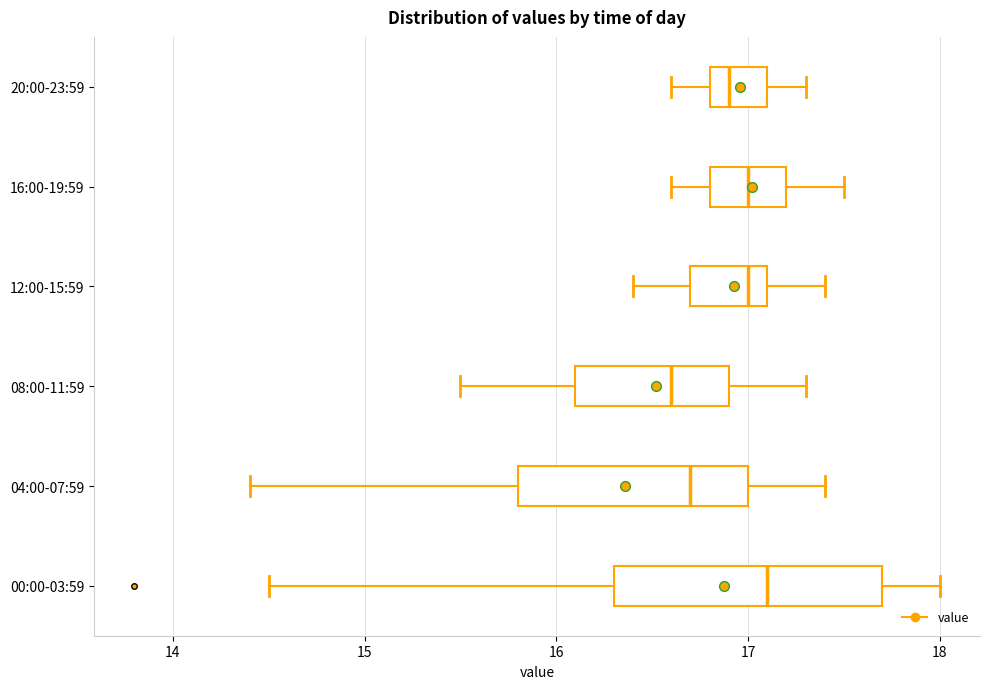

Reading bottom to top, read every box against the x-axis: the position of its median line, the range the box covers, and the ends of its whiskers. The values are not printed on the chart, so give them approximately, as read against the axis.

00:00-03:59: median 17.1, box 16.3 to 17.7, whiskers 14.5 to 18.0
04:00-07:59: median 16.7, box 15.8 to 17.0, whiskers 14.4 to 17.4
08:00-11:59: median 16.6, box 16.1 to 16.9, whiskers 15.5 to 17.3
12:00-15:59: median 17.0, box 16.7 to 17.1, whiskers 16.4 to 17.4
16:00-19:59: median 17.0, box 16.8 to 17.2, whiskers 16.6 to 17.5
20:00-23:59: median 16.9, box 16.8 to 17.1, whiskers 16.6 to 17.3